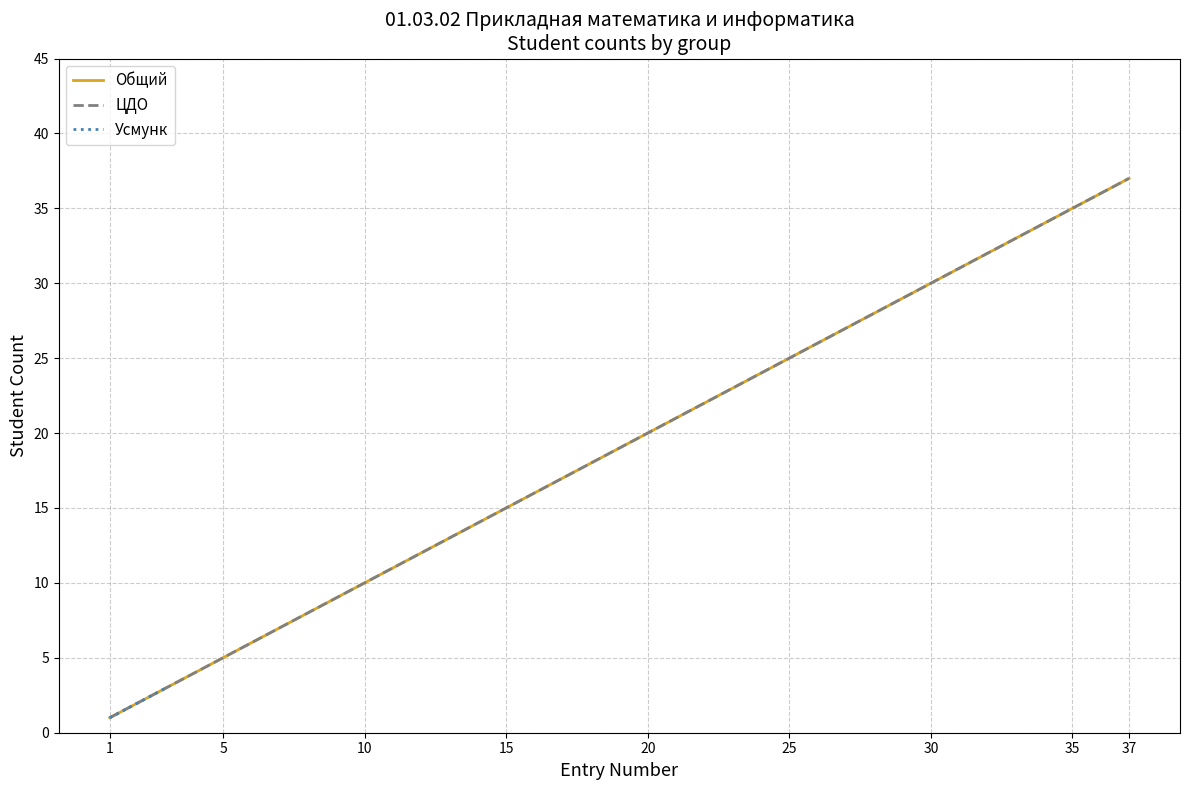

The value of ЦДО at 28 is 28. True or false?

True